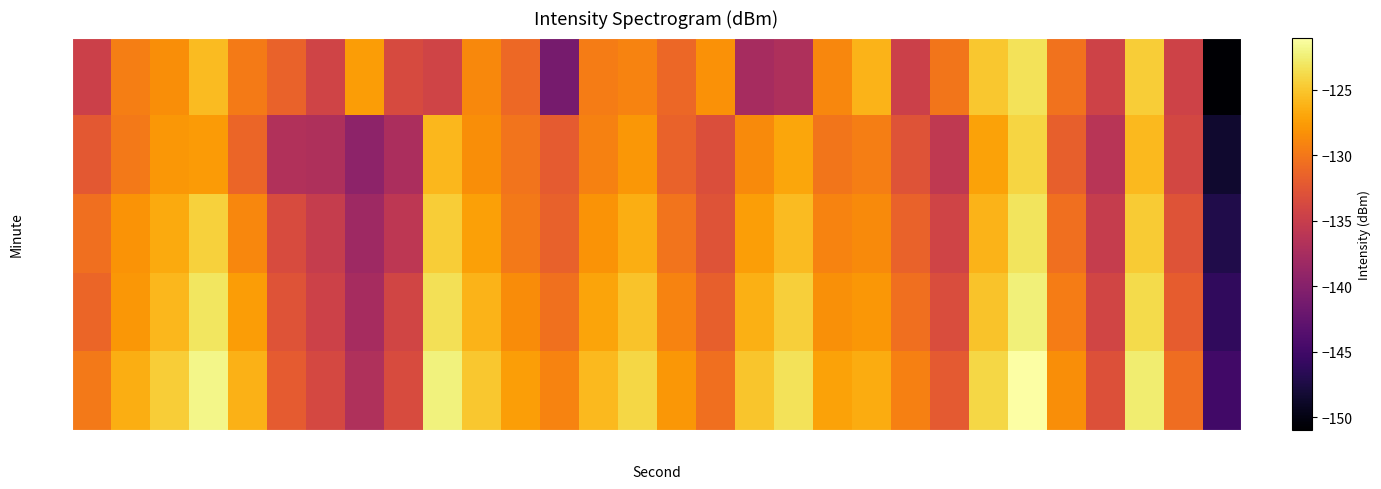

How many series are shown in this chart?

5